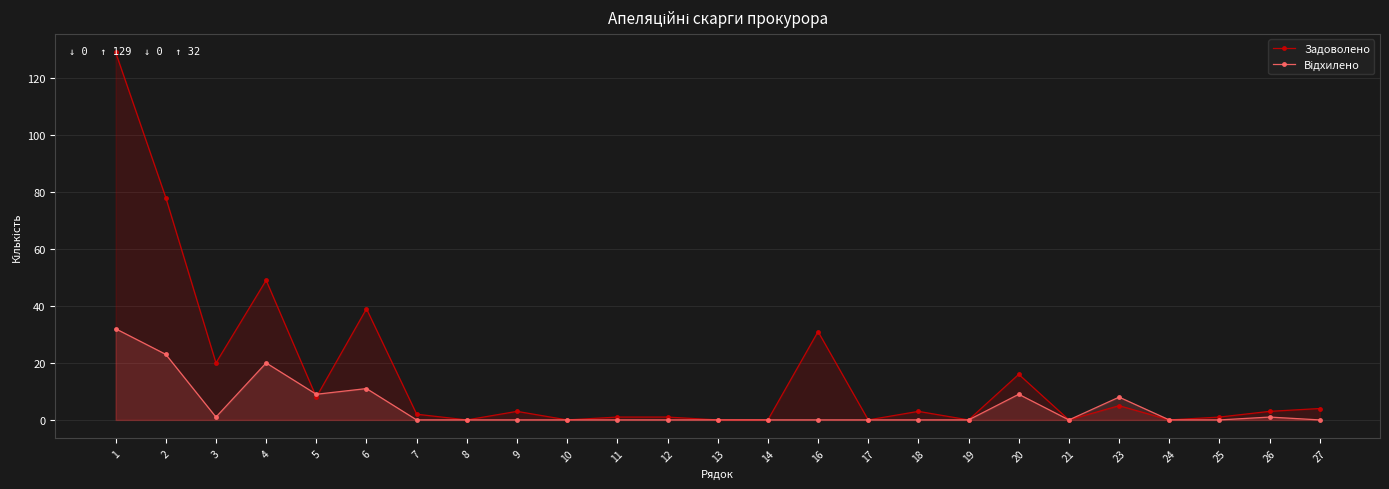

What is the highest value of the Відхилено series?

32